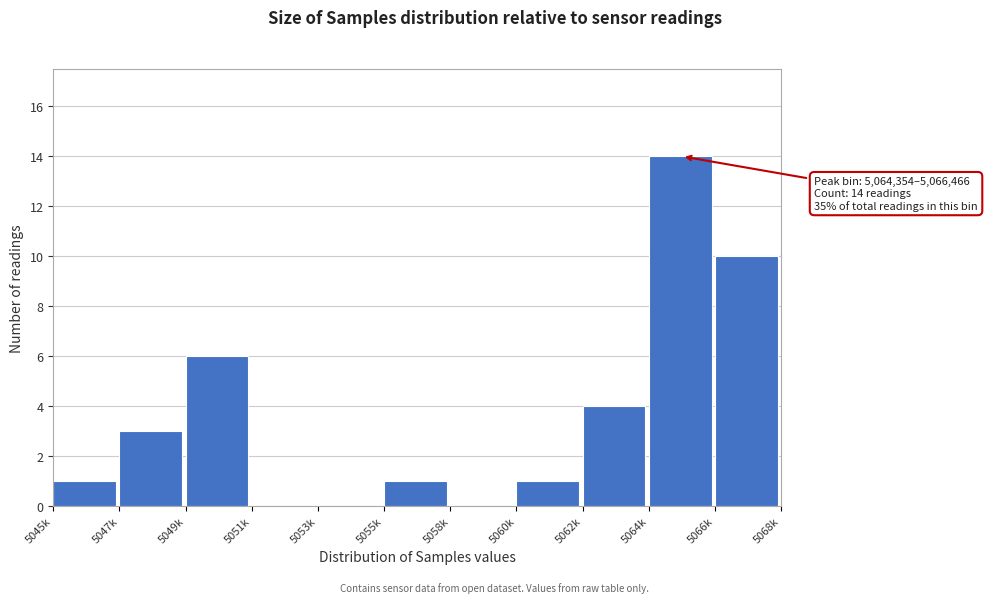

Reading left to right, what are all the values shown in this chart?

5045k=1	5047k=3	5049k=6	5051k=0	5053k=0	5055k=1	5058k=0	5060k=1	5062k=4	5064k=14	5066k=10